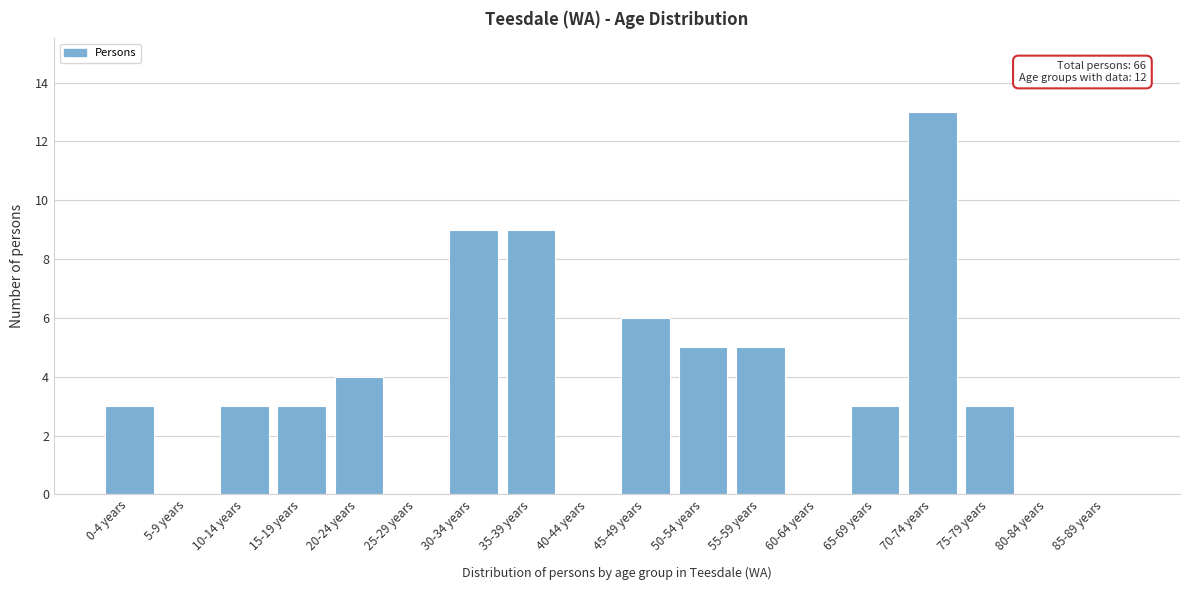

Reading left to right, transcribe all the data shown in this chart.

0-4 years=3	5-9 years=0	10-14 years=3	15-19 years=3	20-24 years=4	25-29 years=0	30-34 years=9	35-39 years=9	40-44 years=0	45-49 years=6	50-54 years=5	55-59 years=5	60-64 years=0	65-69 years=3	70-74 years=13	75-79 years=3	80-84 years=0	85-89 years=0